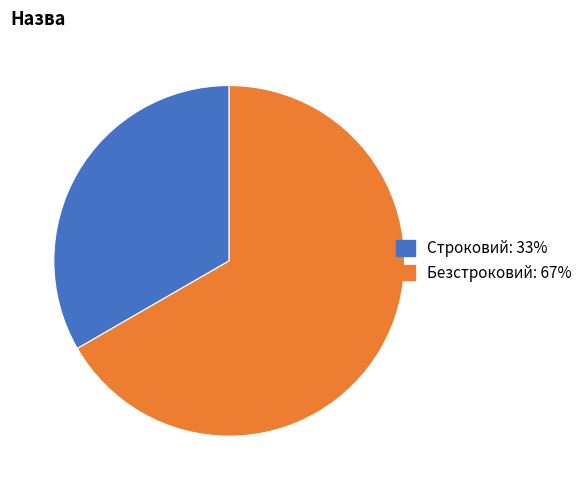

True or false: Безстроковий accounts for 81% of the total.

False